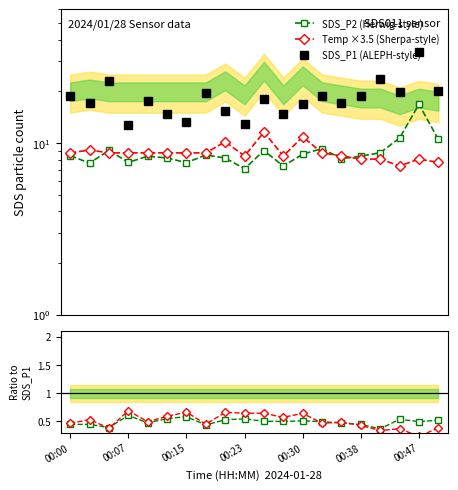

How many lines are shown in the chart?

5